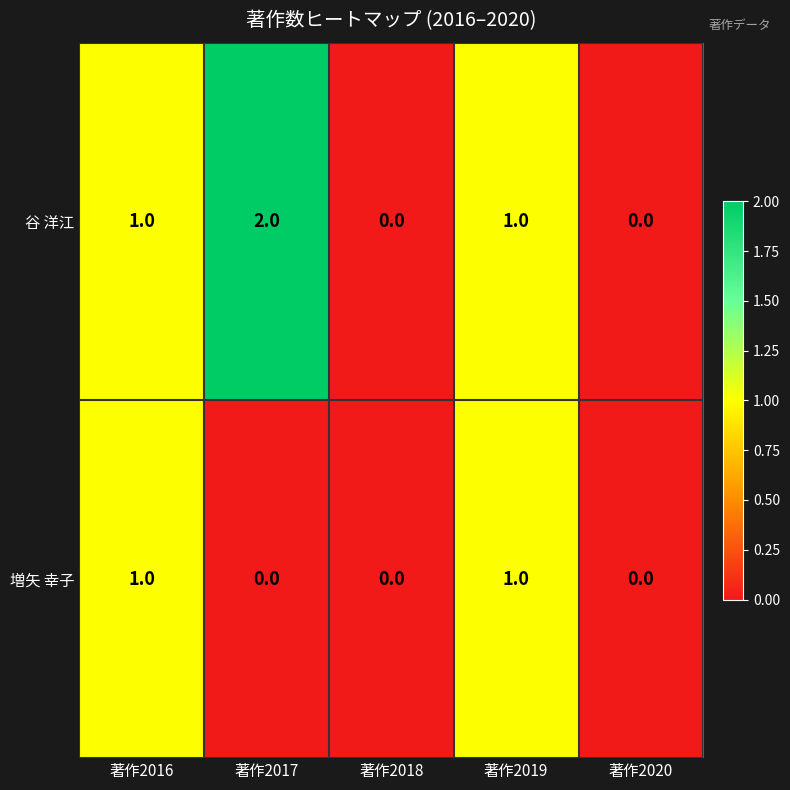

Which series has the largest total across all categories?

谷 洋江